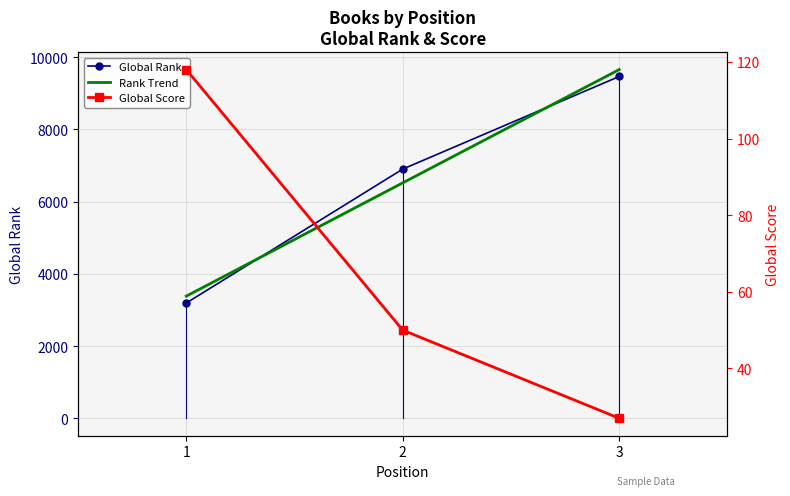

Is the value of Global Rank at 2 greater than the value of Rank Trend at 3?

No